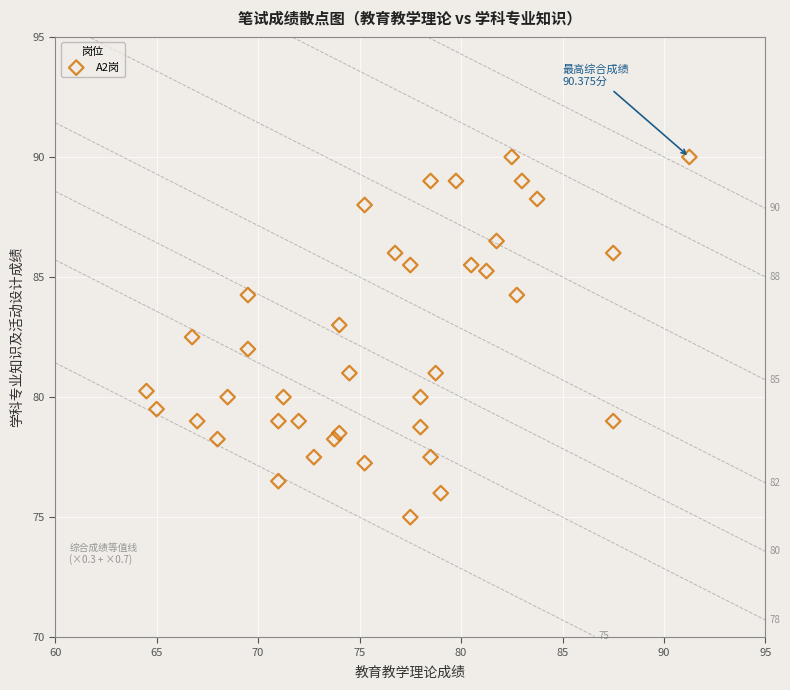

What is the range of Y values (max minus min)?

15.0